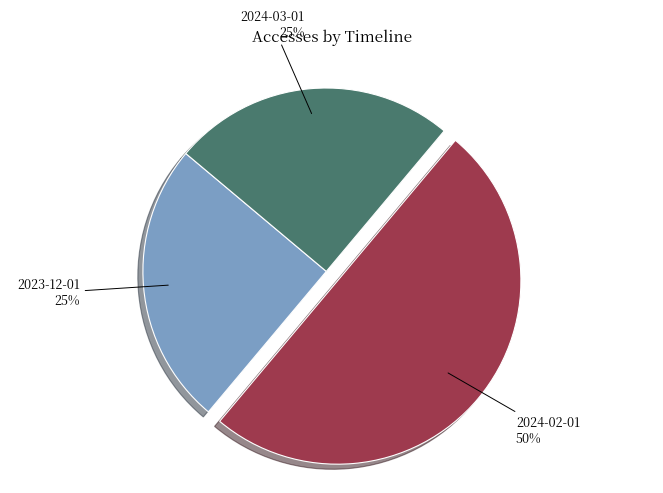

Which category has the biggest portion of the pie?

2024-02-01